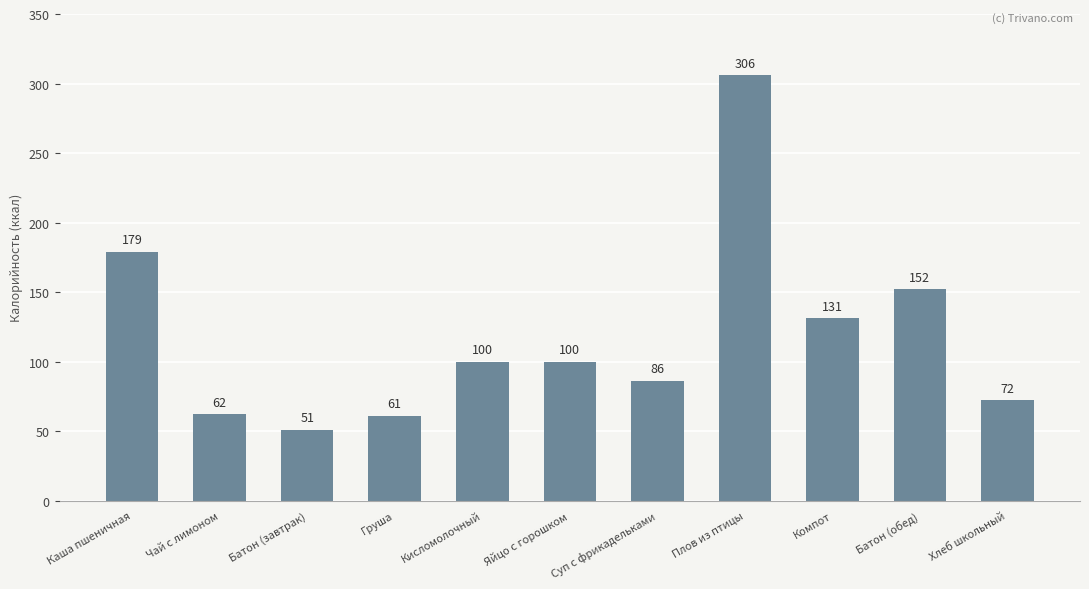

The value at Батон (обед) is 232. True or false?

False